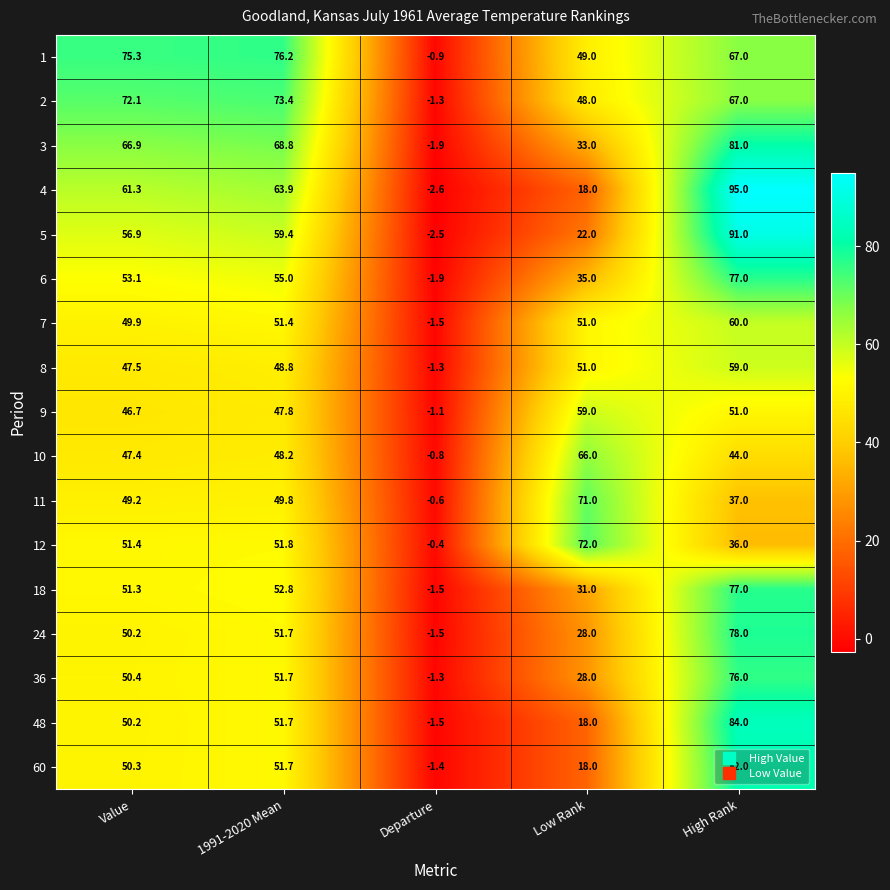

The 4 series shows 63.9 at 1991-2020 Mean. True or false?

True